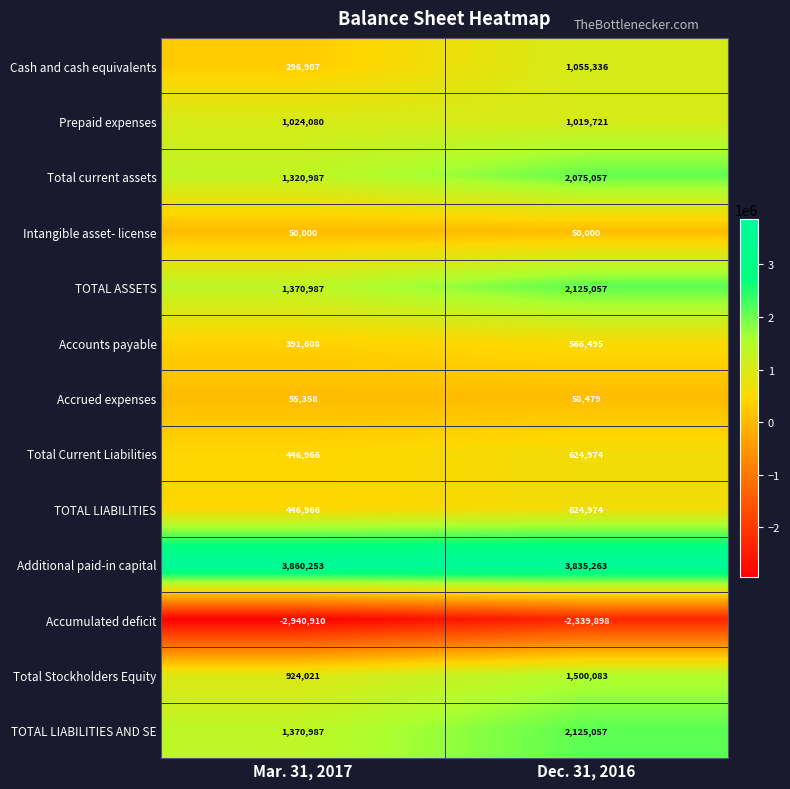

At how many categories does at least one series exceed 920946?

2